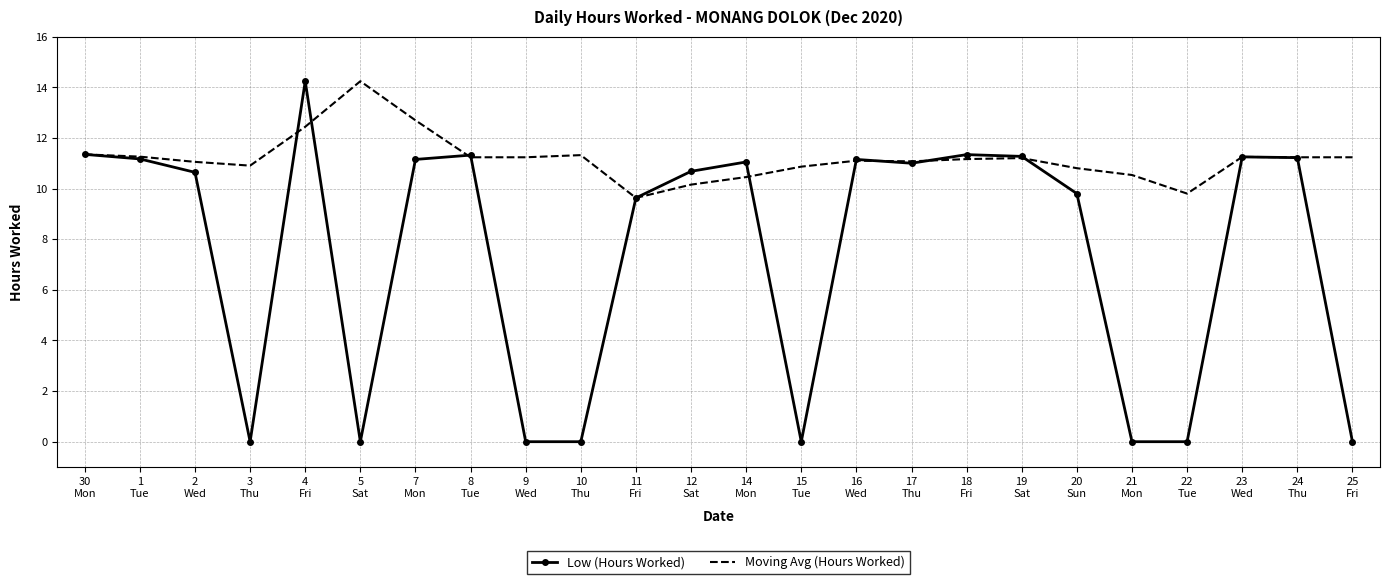

How many interior local peaks does the Low (Hours Worked) series have?

6